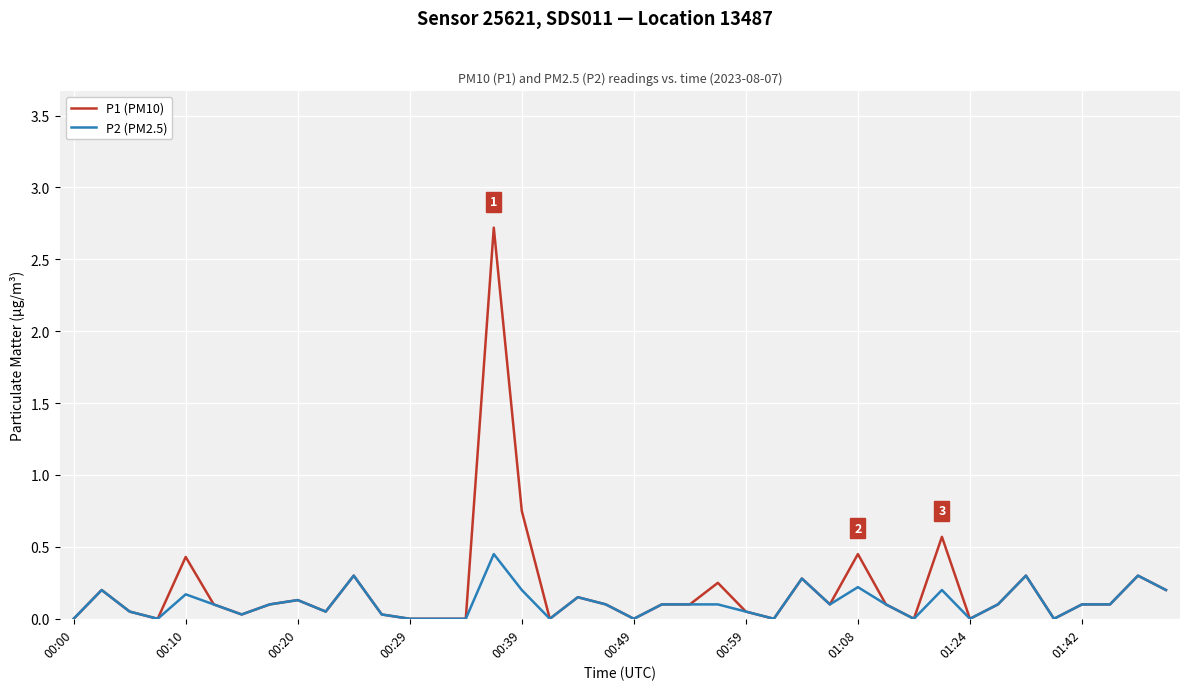

How many lines are shown in the chart?

2